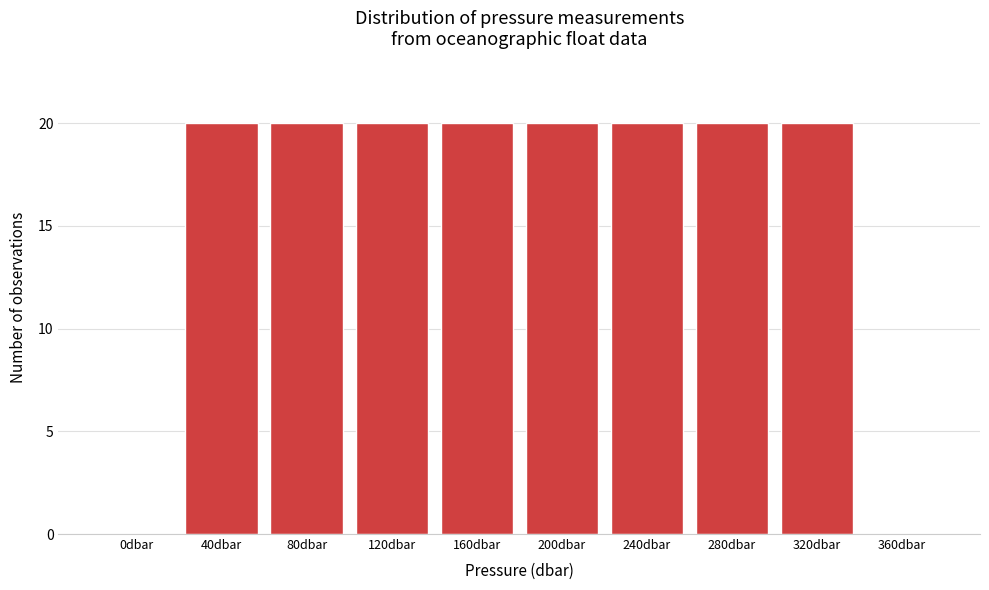

Reading left to right, transcribe all the data shown in this chart.

0dbar=0	40dbar=20	80dbar=20	120dbar=20	160dbar=20	200dbar=20	240dbar=20	280dbar=20	320dbar=20	360dbar=0